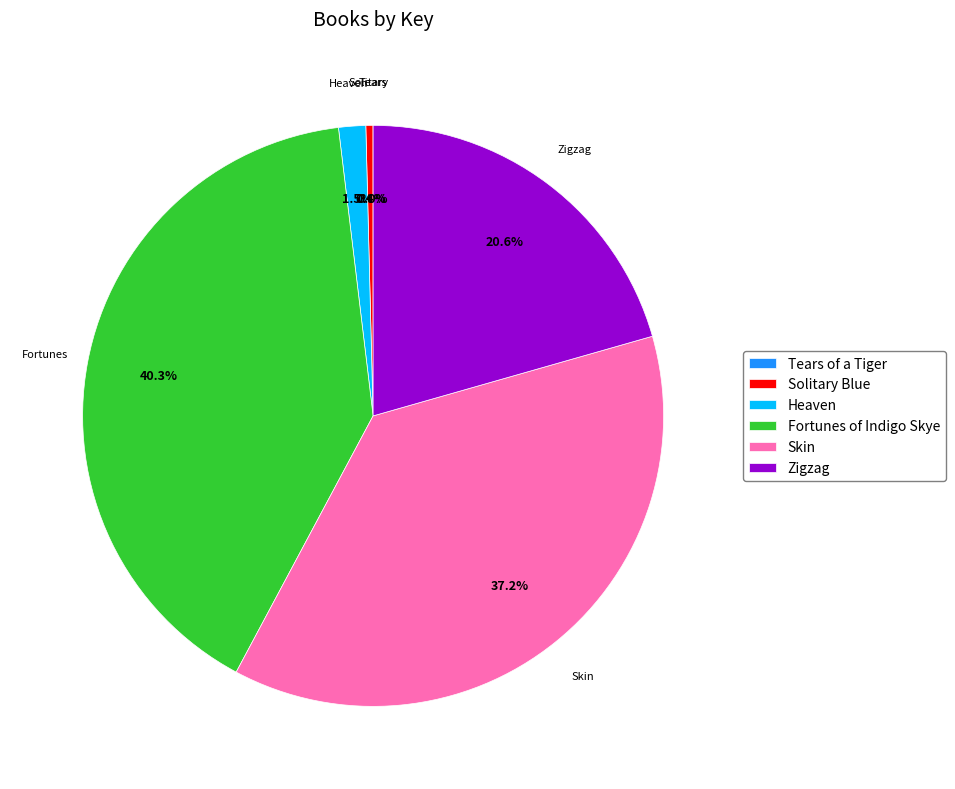

Is there a majority slice in this chart?

No